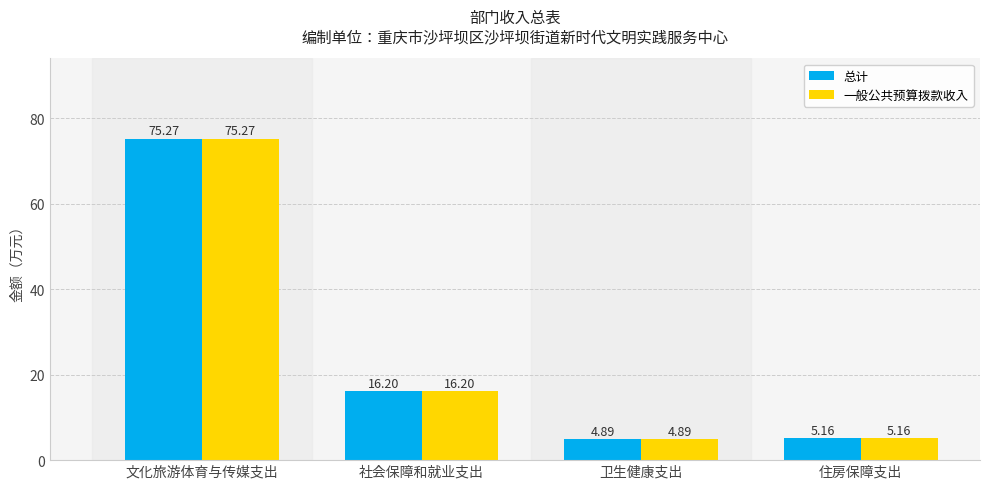

What is the minimum value for 总计?

4.9